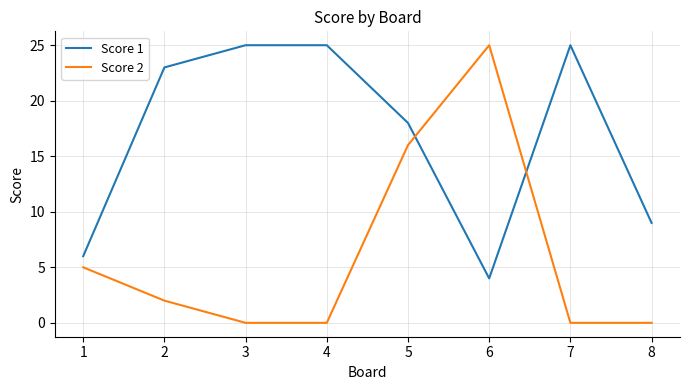

After their last crossing, which series has the higher values: Score 1 or Score 2?

Score 1